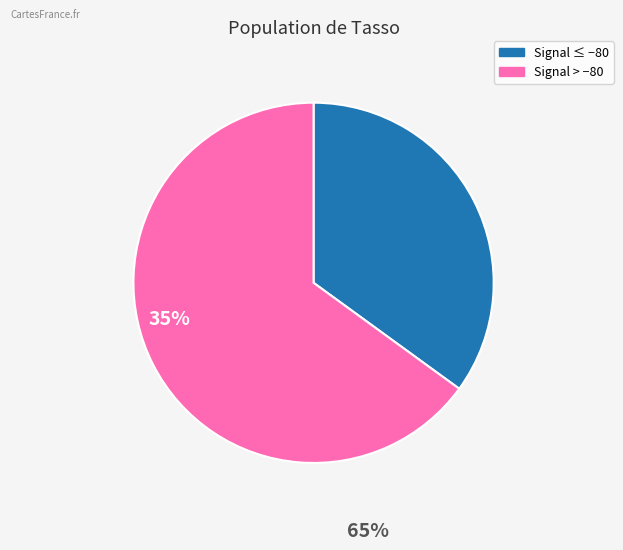

Does any single category account for the majority?

Yes